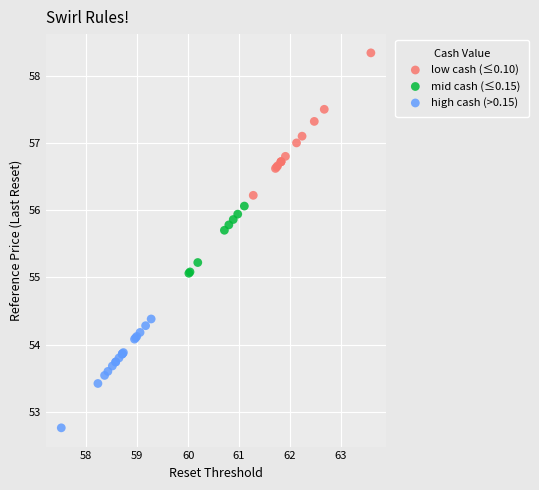

Which series reaches the minimum Y coordinate?

high cash (>0.15)